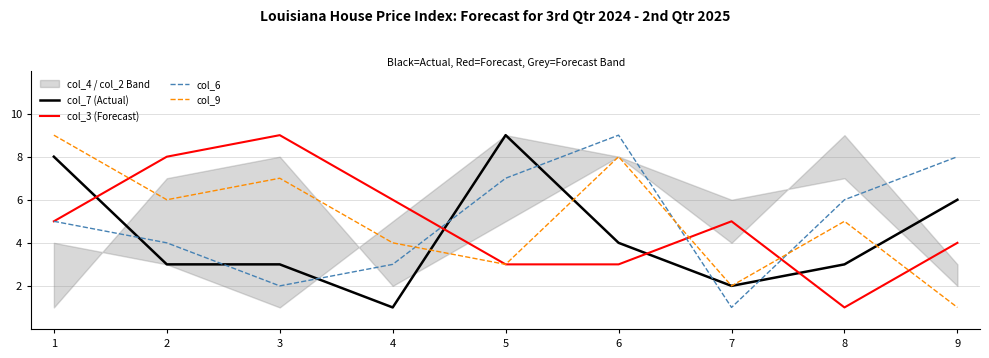

Reading left to right, what are all the values shown in this chart?

col_7 (Actual): 8	3	3	1	9	4	2	3	6
col_3 (Forecast): 5	8	9	6	3	3	5	1	4
col_6: 5	4	2	3	7	9	1	6	8
col_9: 9	6	7	4	3	8	2	5	1